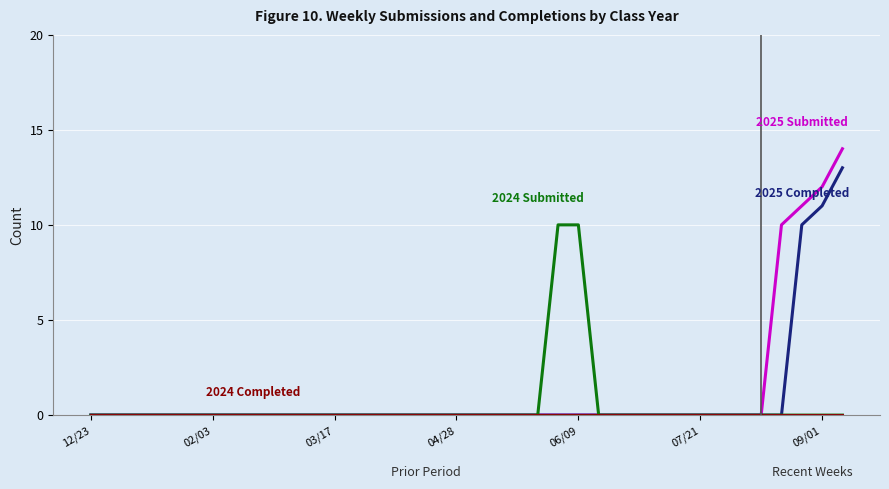

What is the greatest value displayed?

14